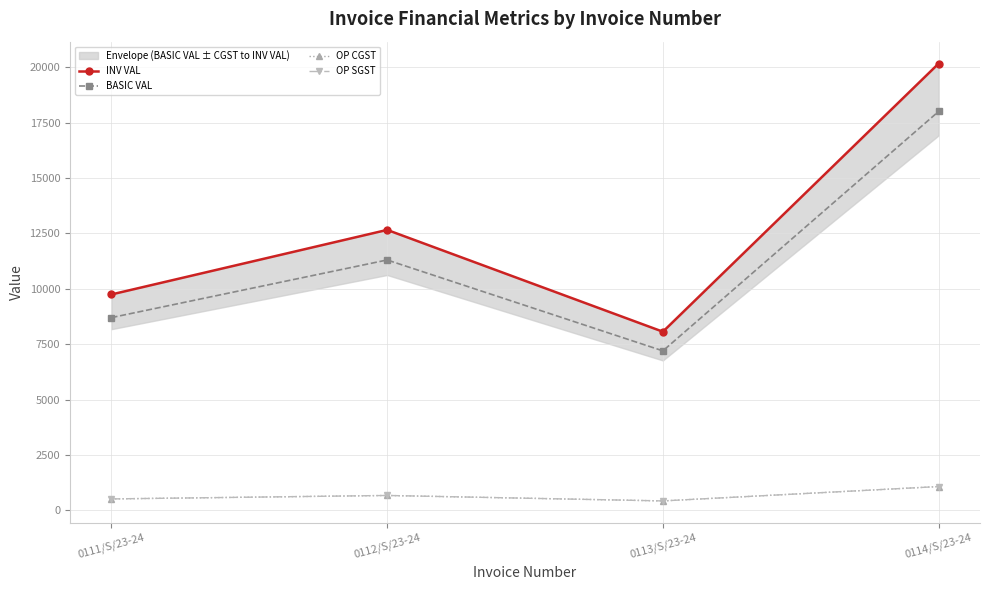

True or false: BASIC VAL and OP CGST intersect in this chart.

False